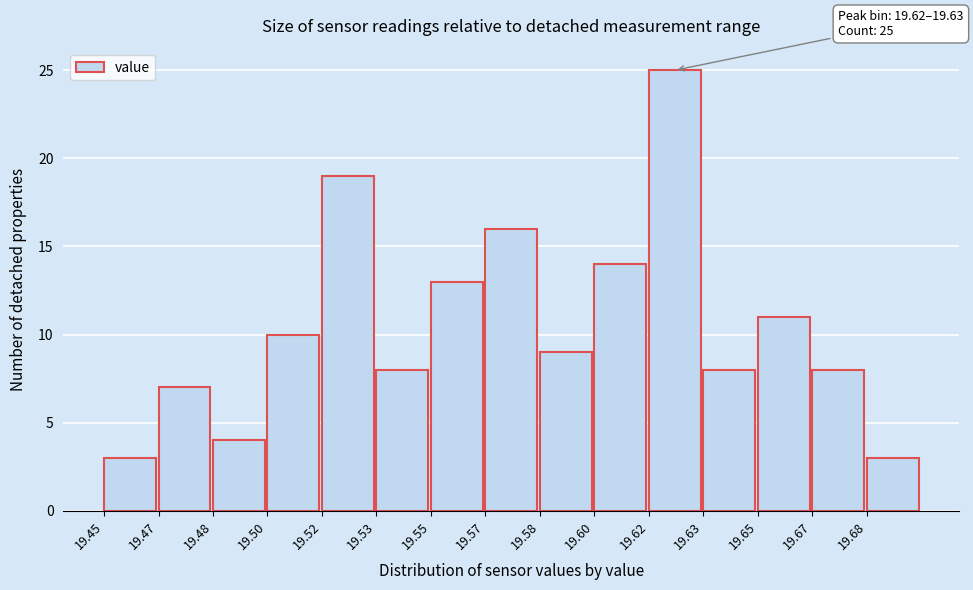

Reading left to right, extract all data points from this chart.

19.45=3	19.47=7	19.48=4	19.50=10	19.52=19	19.53=8	19.55=13	19.57=16	19.58=9	19.60=14	19.62=25	19.63=8	19.65=11	19.67=8	19.68=3